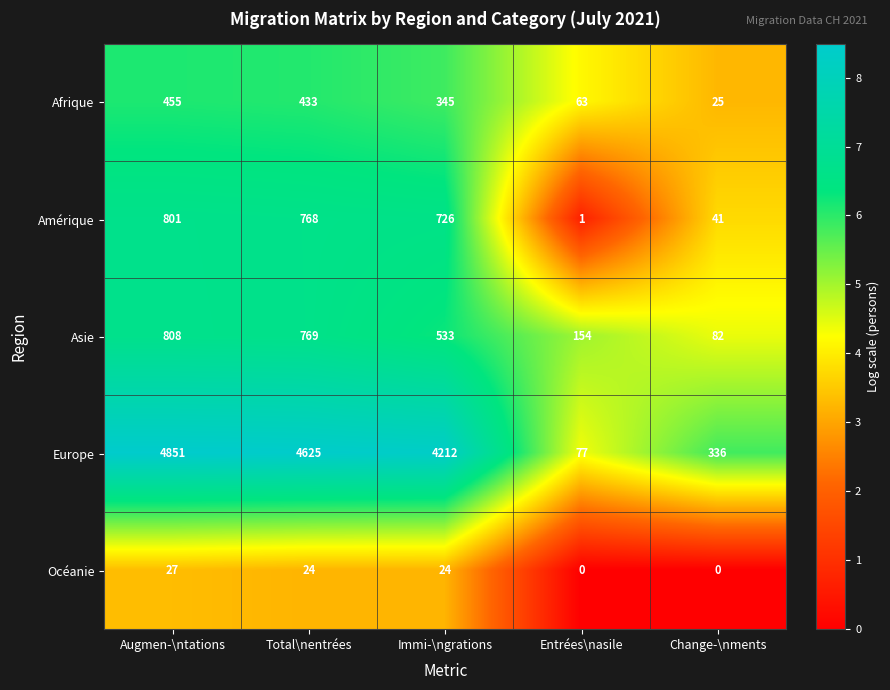

Is the value of Afrique at Augmen-\ntations greater than the value of Europe at Immi-\ngrations?

No